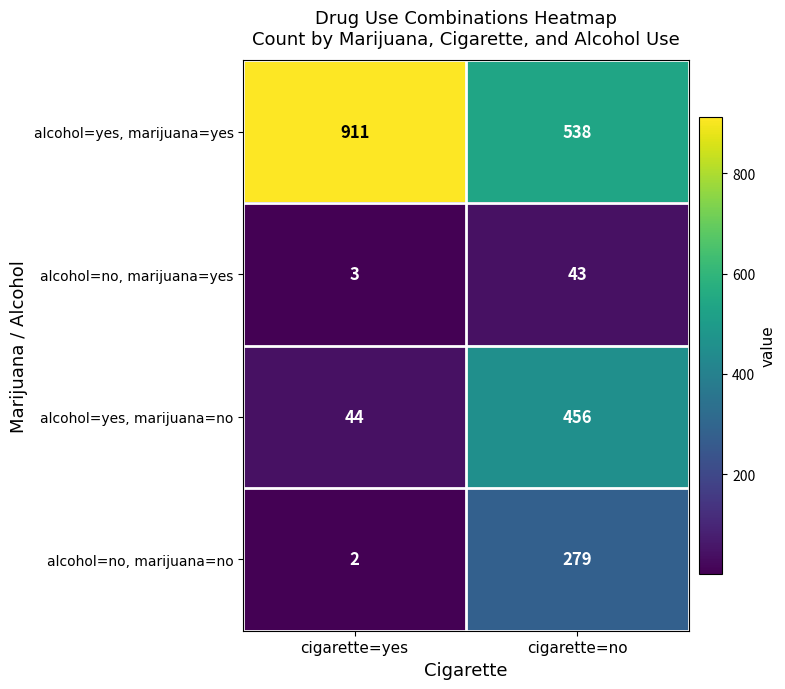

List the series in order of their overall mean, highest first.

alcohol=yes, marijuana=yes, alcohol=yes, marijuana=no, alcohol=no, marijuana=no, alcohol=no, marijuana=yes